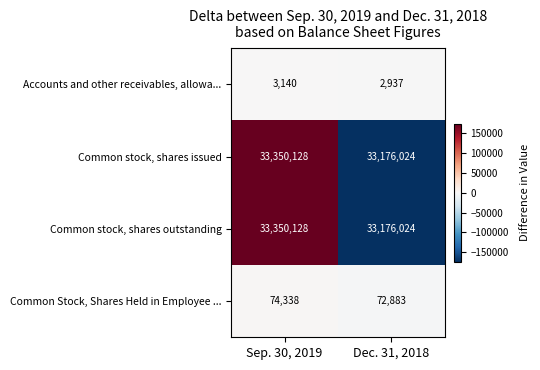

What is the difference between the highest and lowest values at Sep. 30, 2019?

33346988